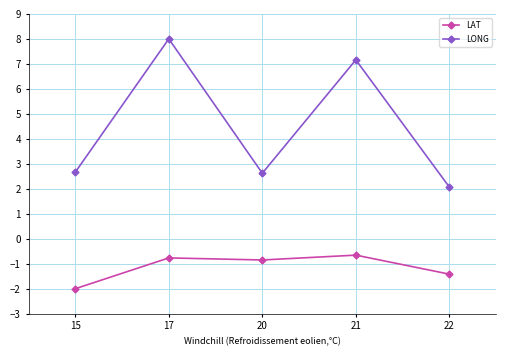

True or false: LONG and LAT intersect in this chart.

False